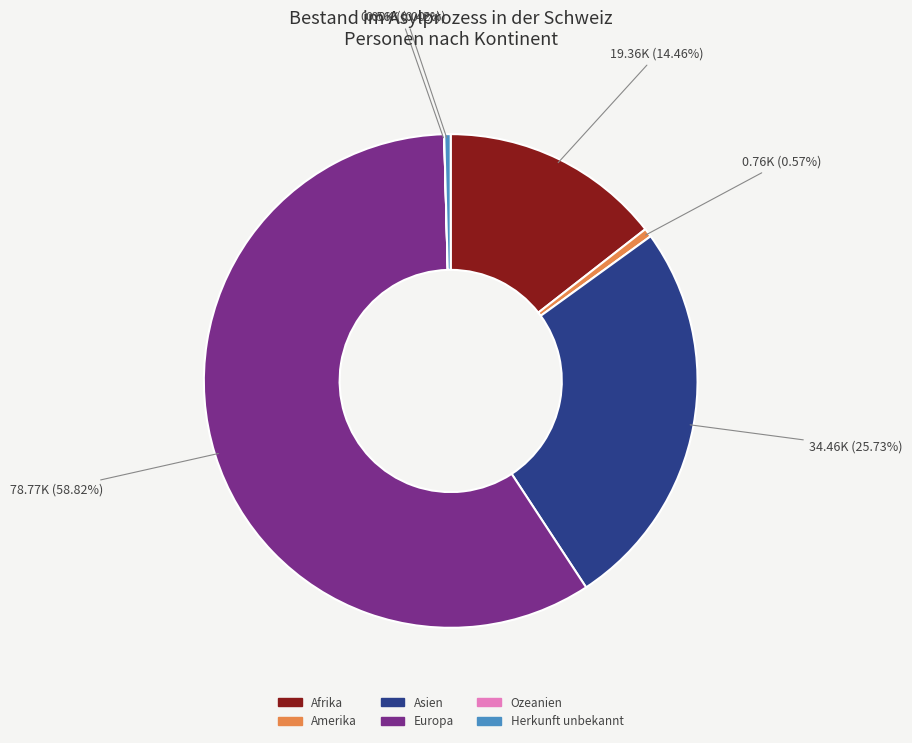

Does any single category account for the majority?

Yes